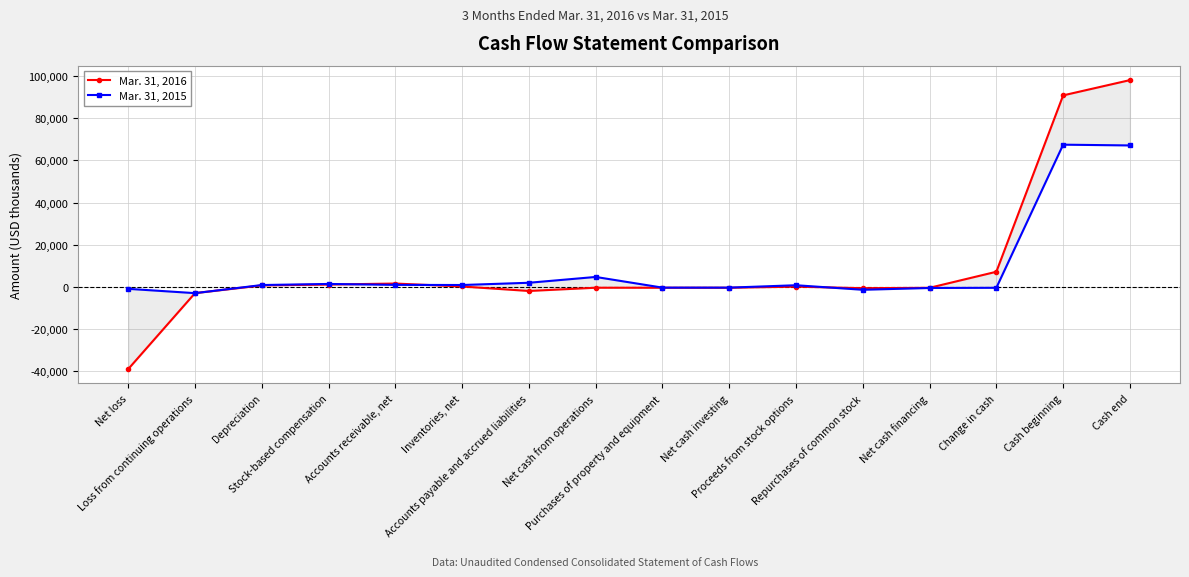

Where is the first local maximum for Mar. 31, 2016?

Accounts receivable, net